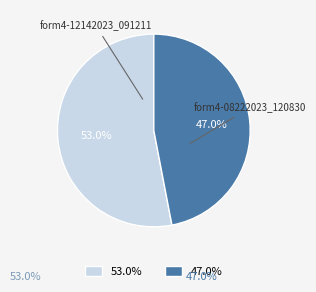

How many slices are in this pie chart?

2